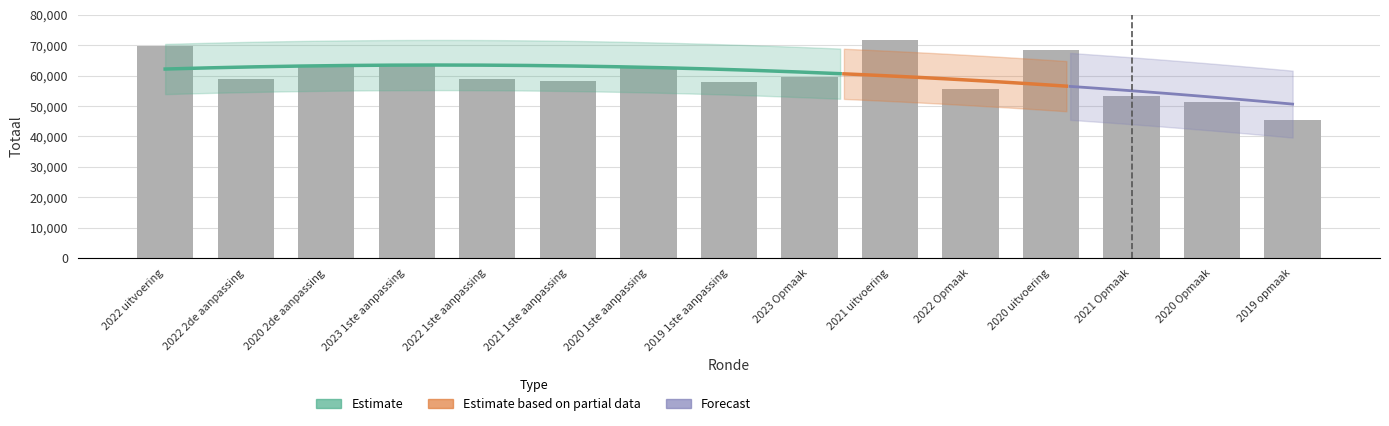

Are the bars grouped side by side (vs. stacked)?

No